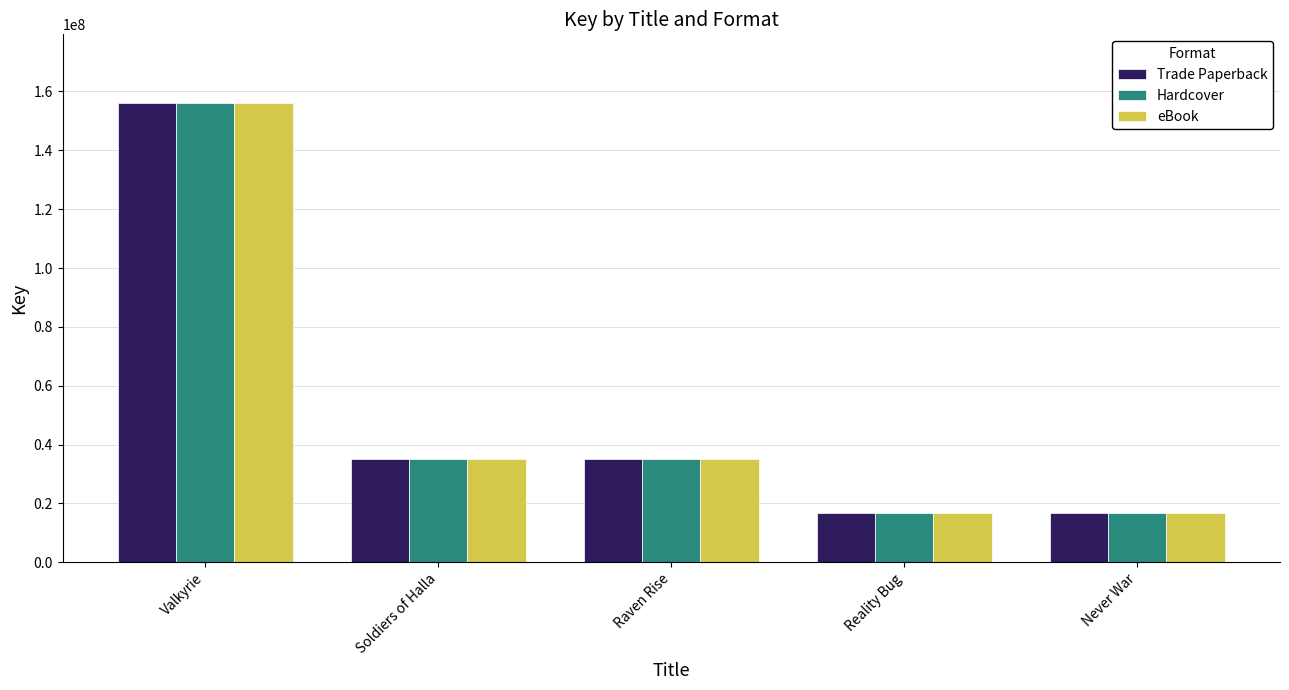

At which category is the sum across all series the highest?

Valkyrie